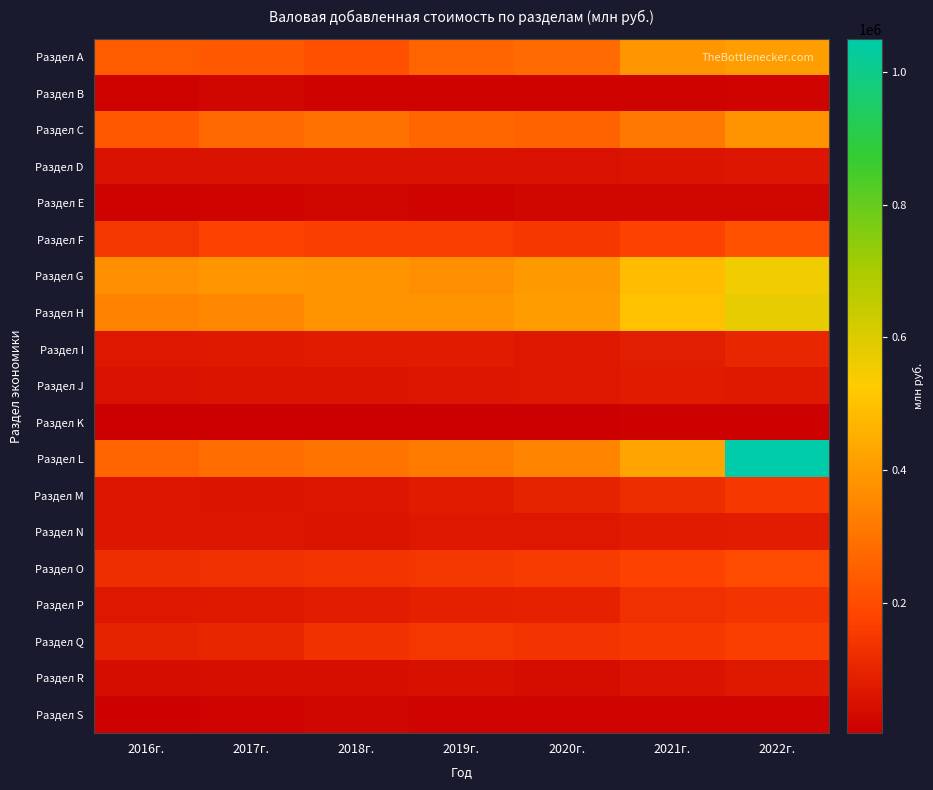

Which series has the largest range (max minus min)?

Раздел L